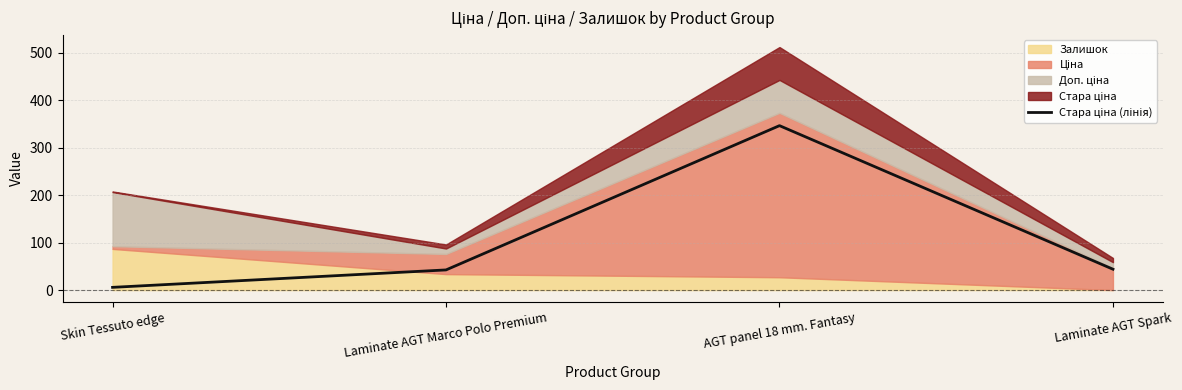

What is the difference between the values at Laminate AGT Spark and AGT panel 18 mm. Fantasy?

302.4